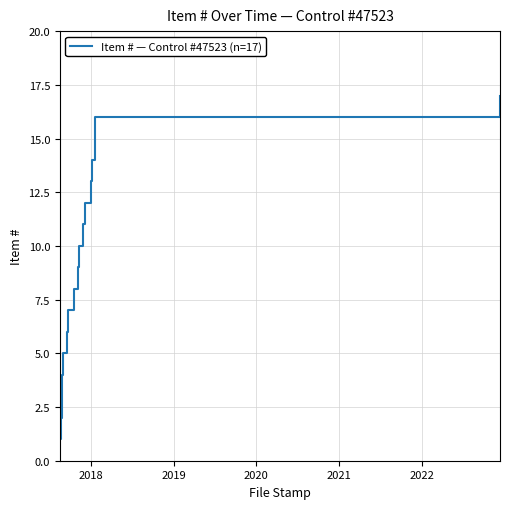

What is the minimum value shown in the chart?

1